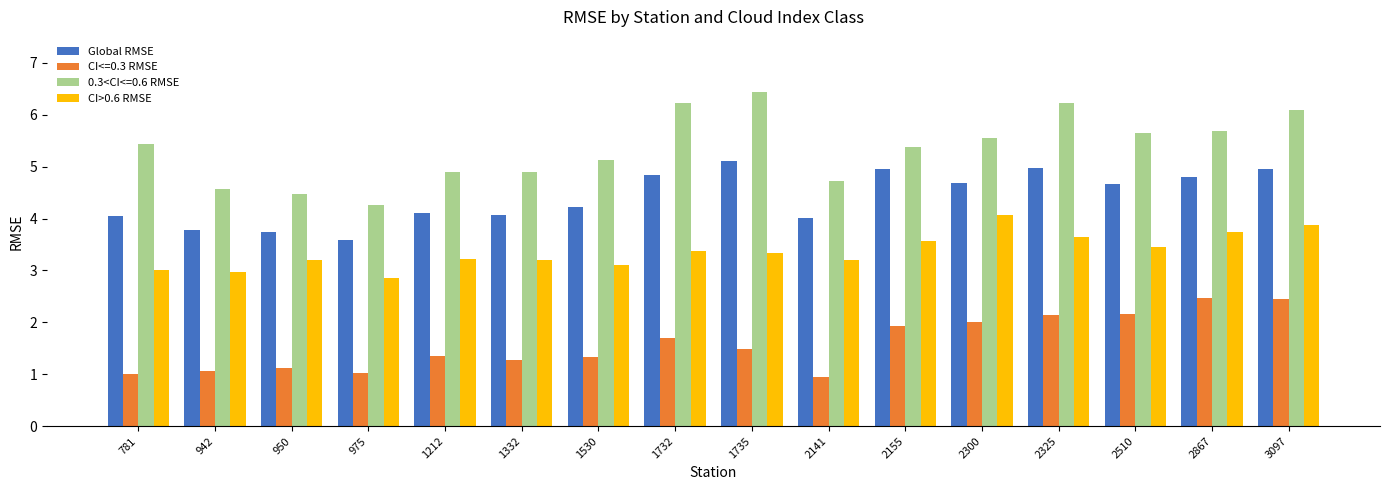

At which label does CI>0.6 RMSE reach its minimum?

975